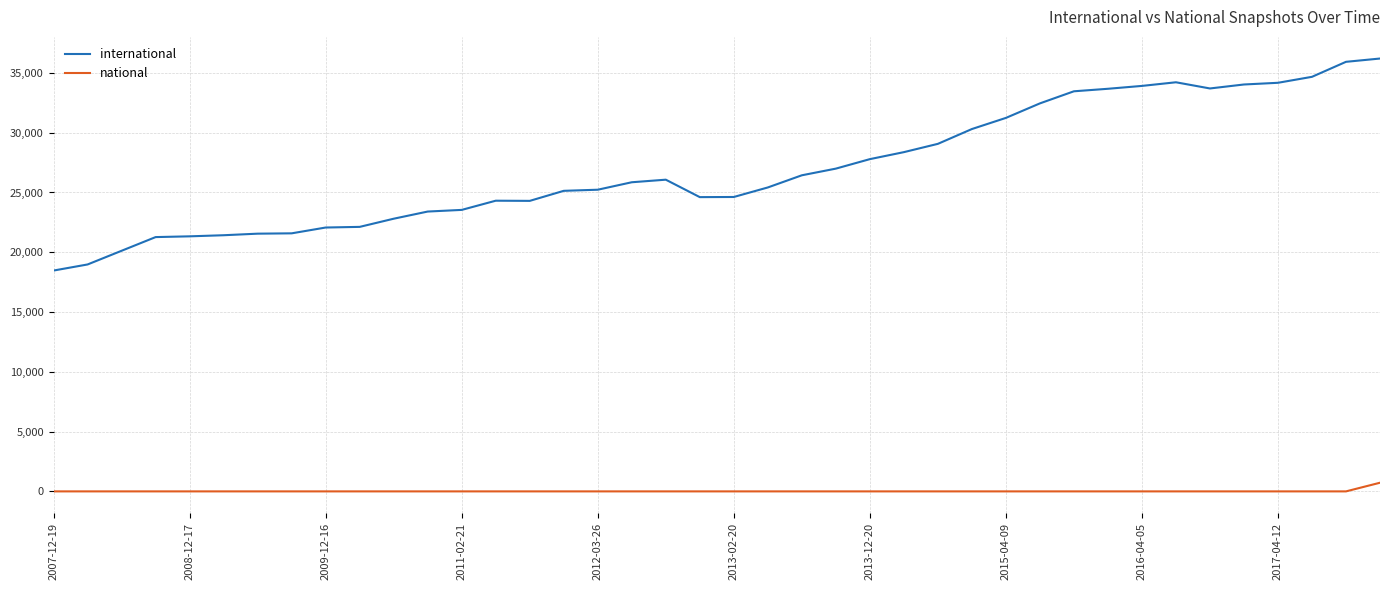

Which series has the largest range (max minus min)?

international